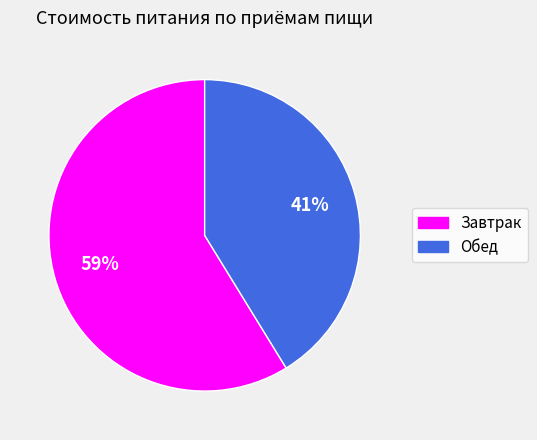

Which slice is the smallest?

Обед